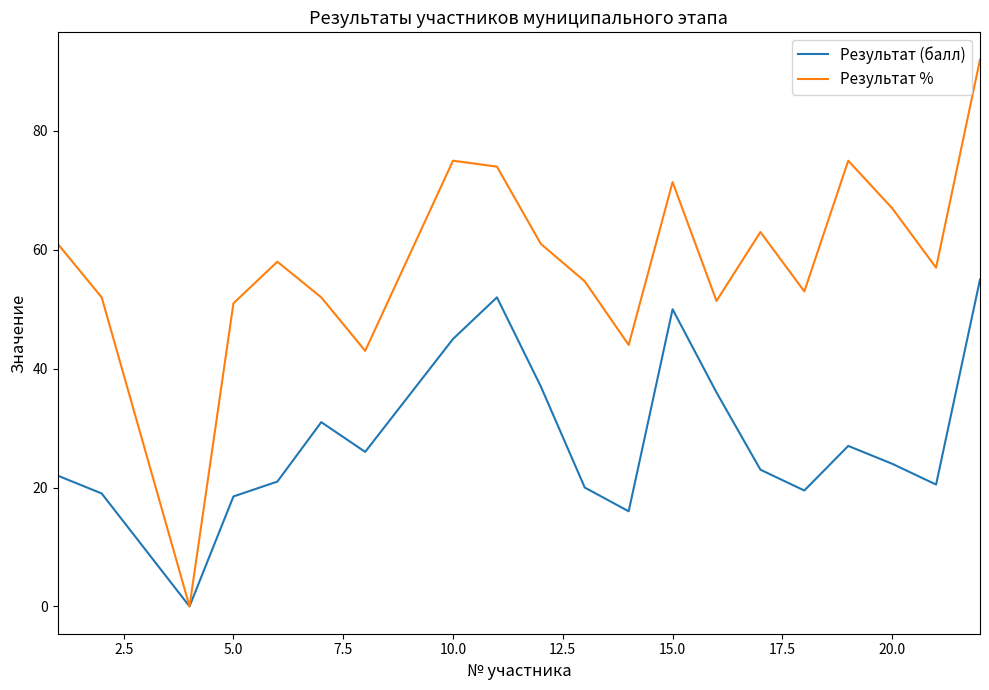

Which series has the largest total across all categories?

Результат %